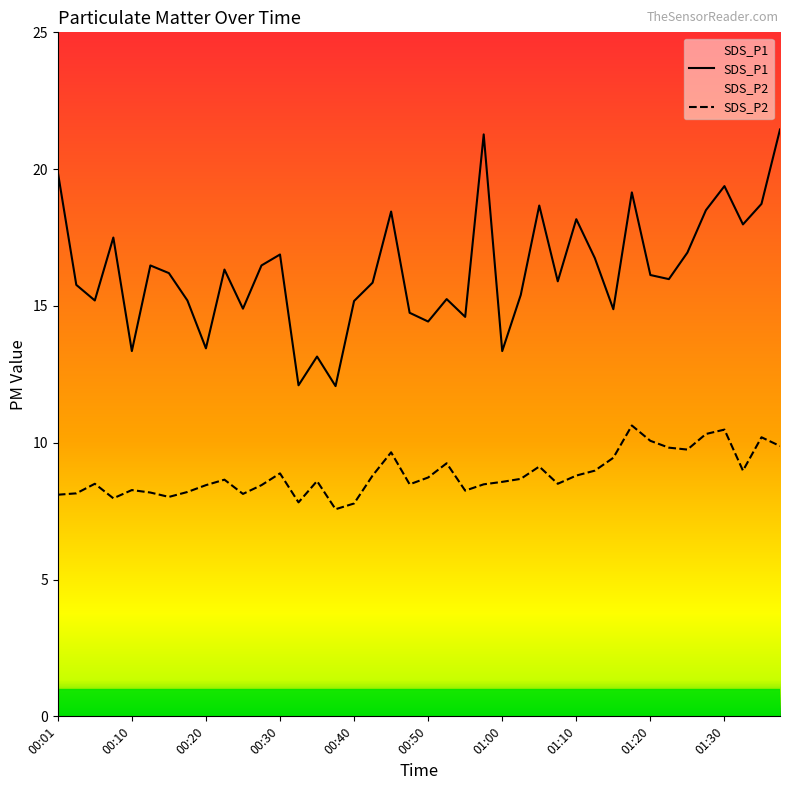

What is the value of the SDS_P2 point at the 17th from the left?

7.8